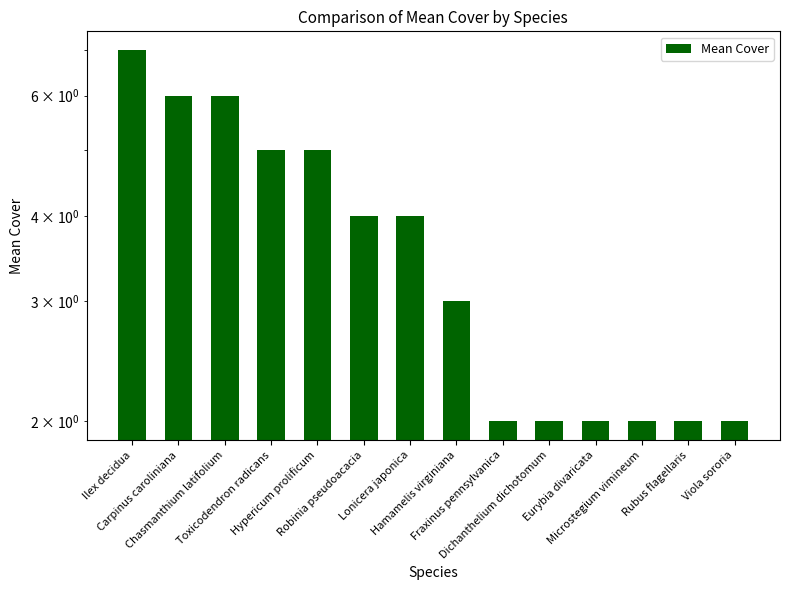

How many values are below 4?

7